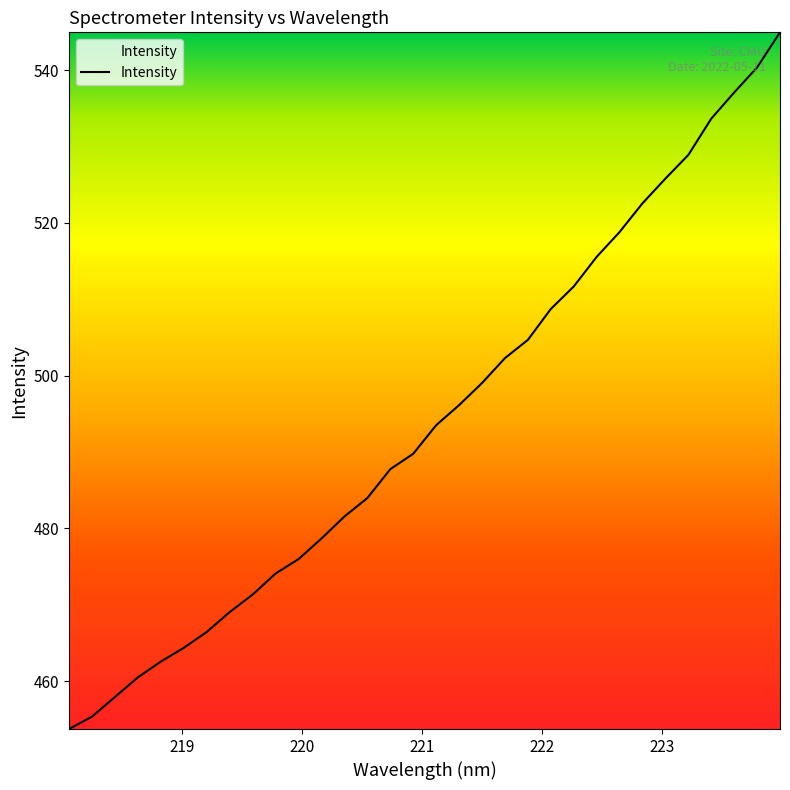

What is the difference between the maximum and minimum values?

91.2